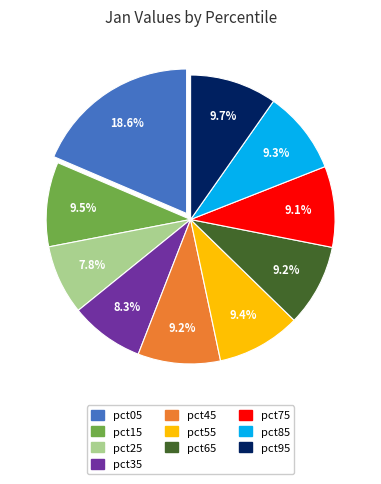

Is there any slice that represents more than half of the pie?

No